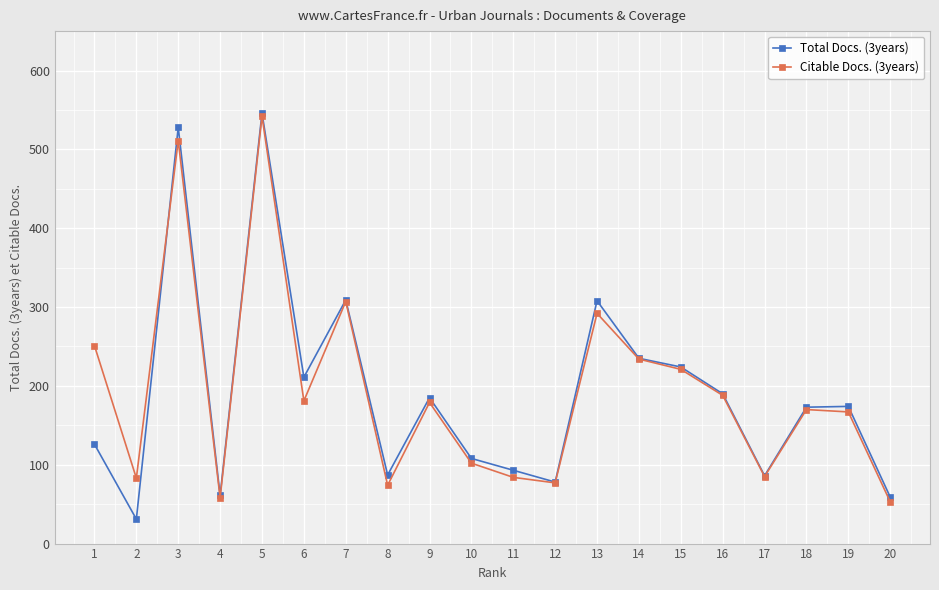

What is the value of the Total Docs. (3years) point at the 20th from the left?

59